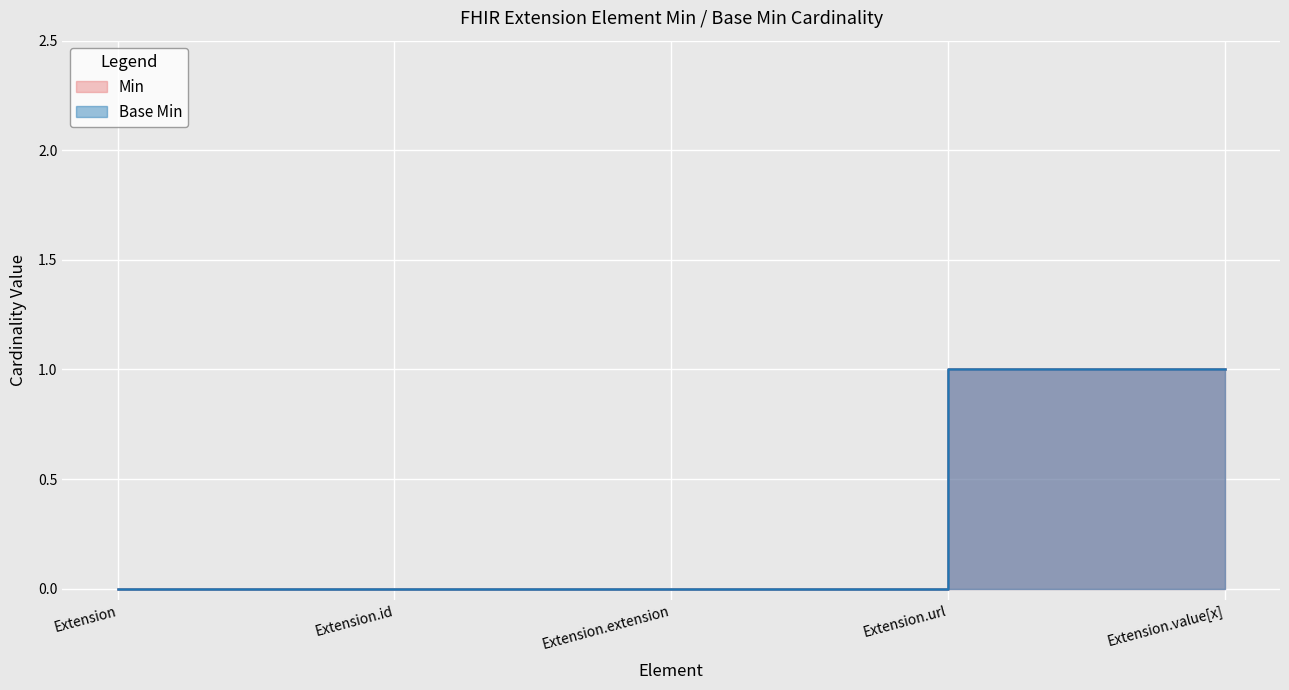

How many lines are shown in the chart?

2